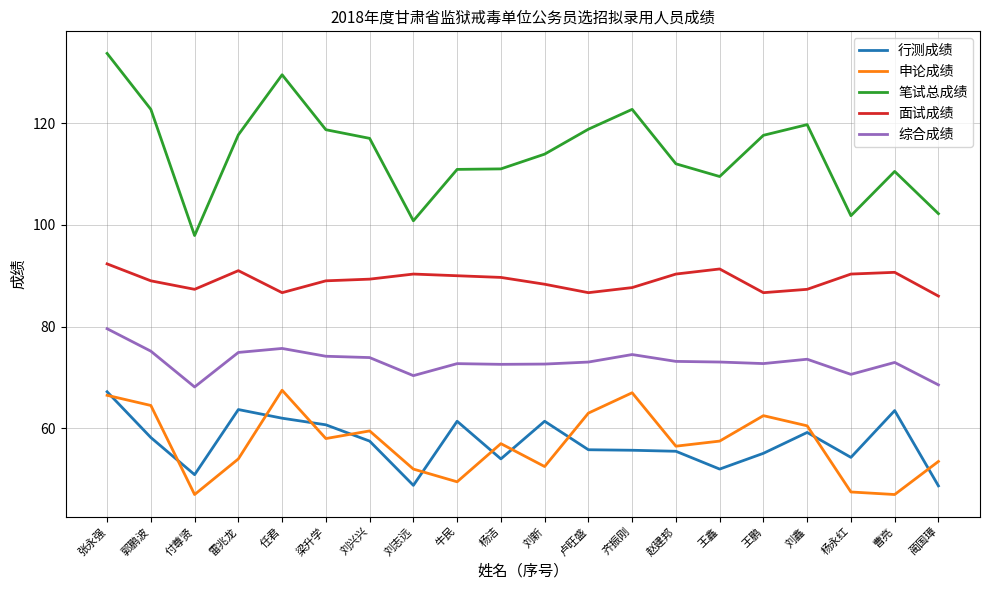

What is the difference between the highest and lowest values at 王鑫?

57.5